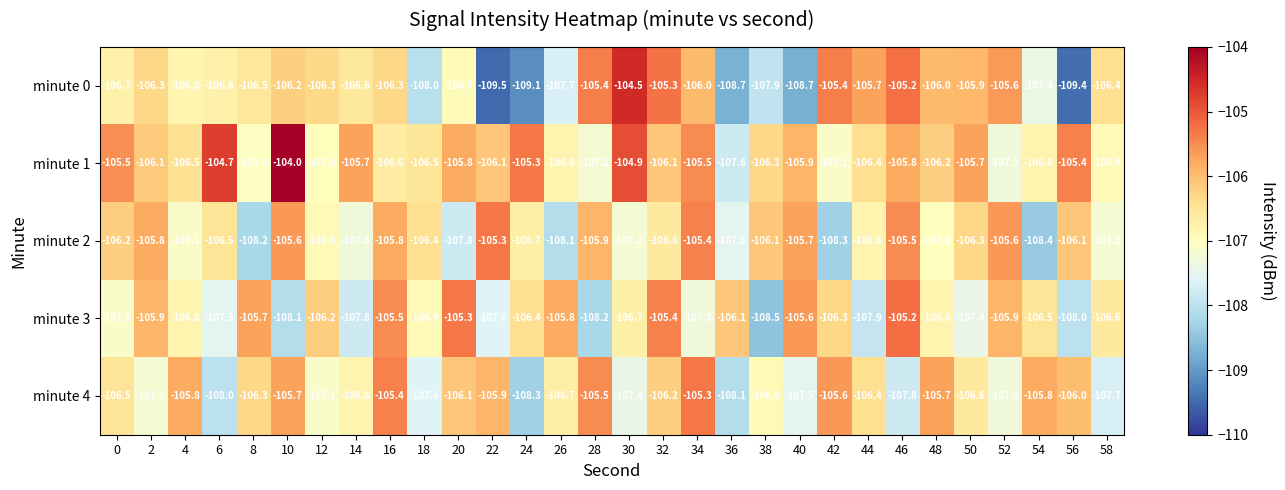

What is the smallest value displayed?

-109.5